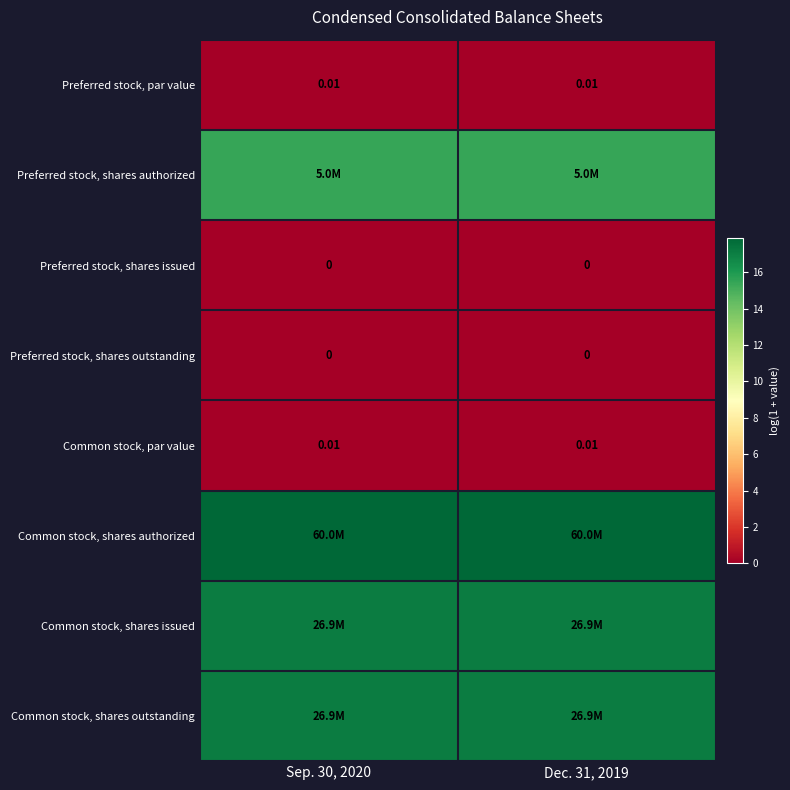

Where is Common stock, shares issued nearest to the value 17?

Sep. 30, 2020